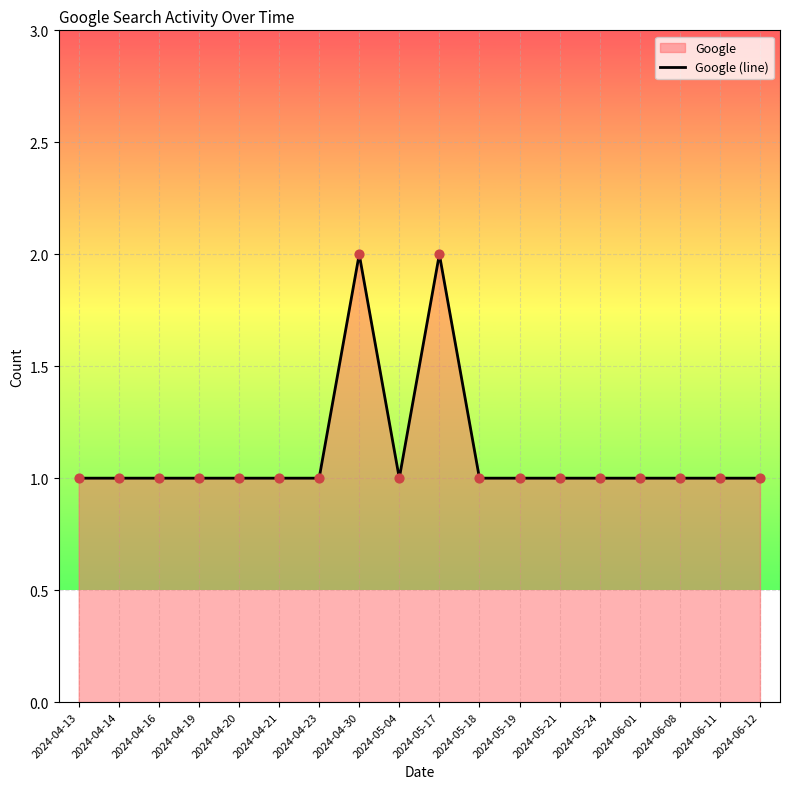

Which has a higher value, 2024-05-18 or 2024-05-24?

2024-05-18